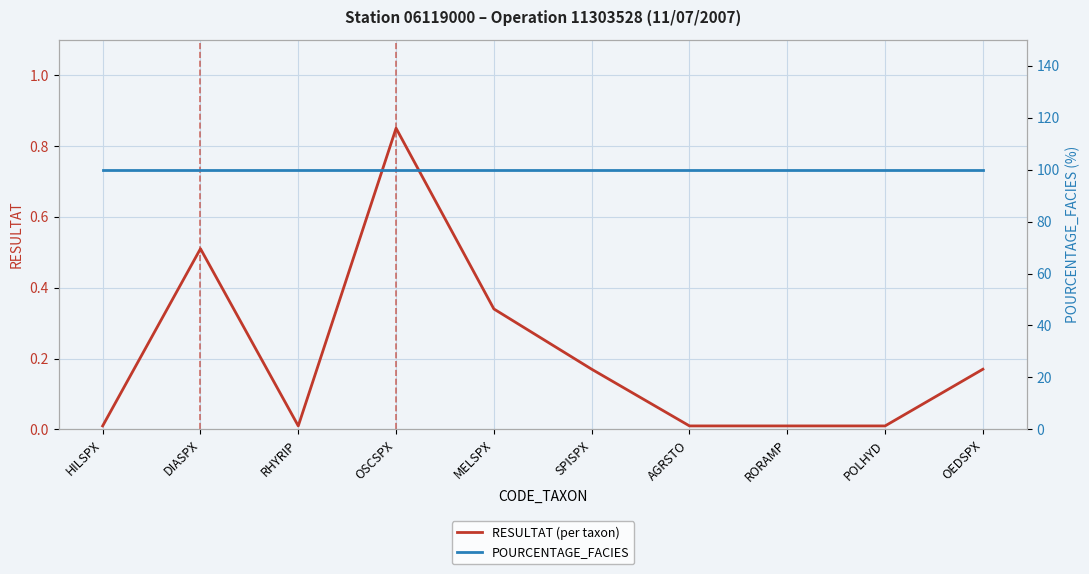

True or false: RESULTAT (per taxon) has a value of 0.5 at DIASPX.

True